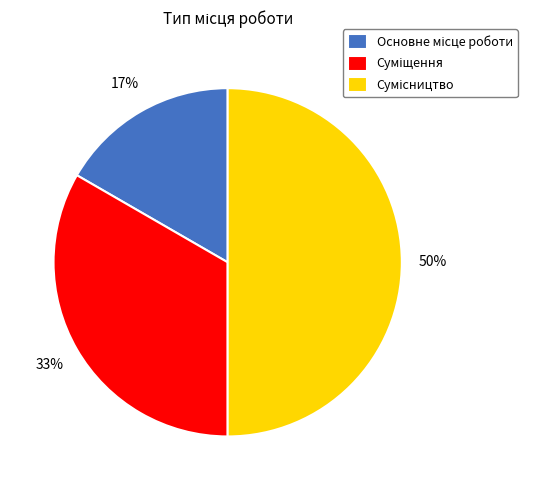

To the nearest percent, what is the average slice percentage?

33%